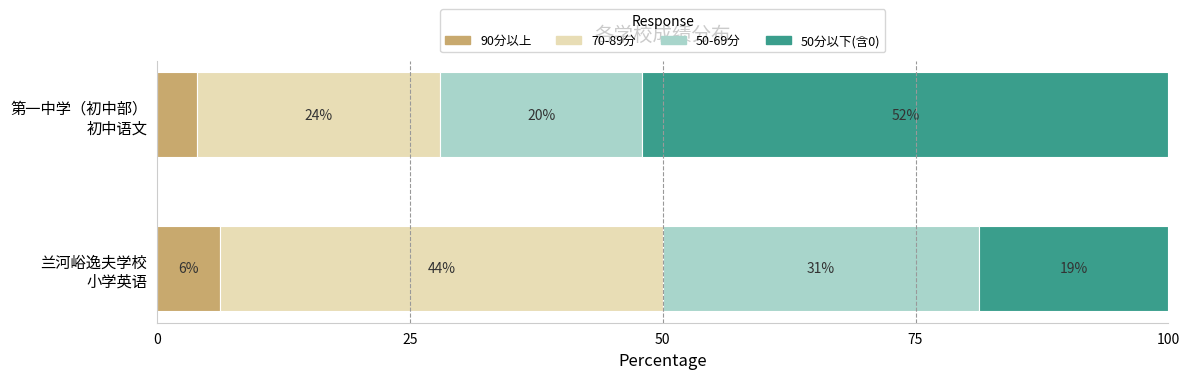

What are all the series names shown in the legend?

90分以上, 70-89分, 50-69分, 50分以下(含0)